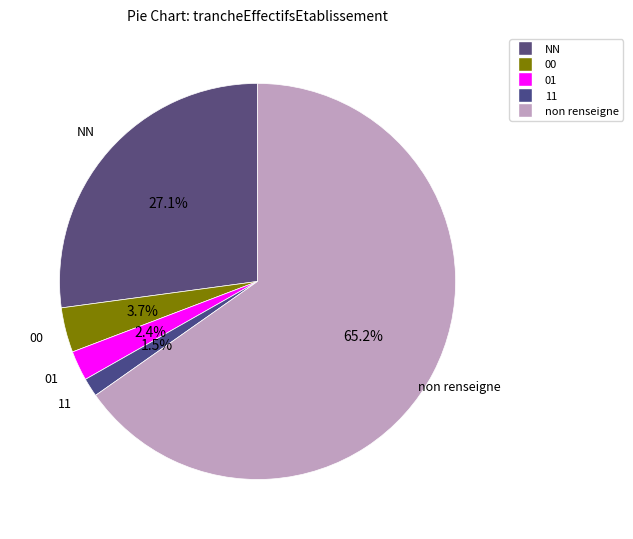

How many segments does this pie chart have?

5